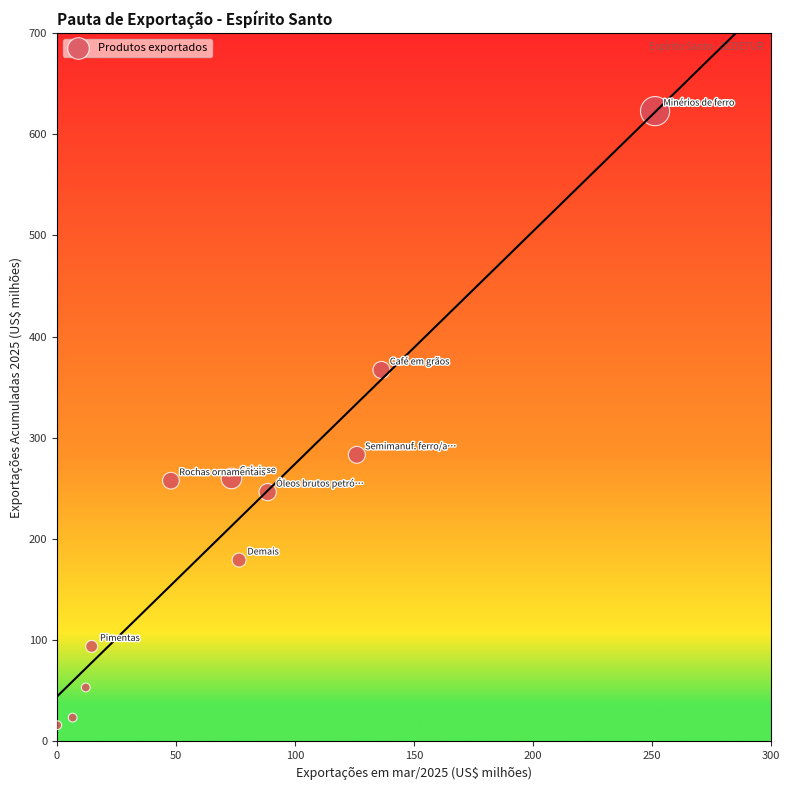

What is the average X value?

75.7